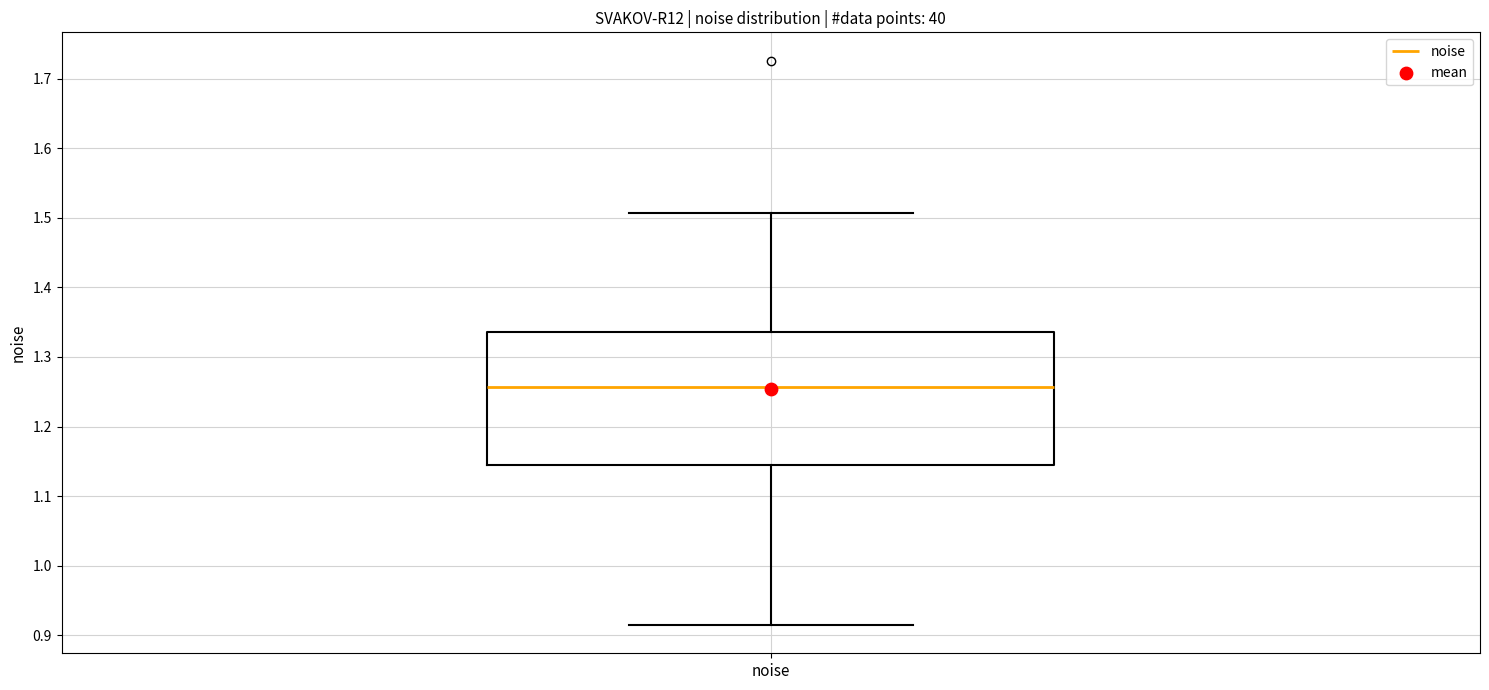

Read this box plot against the y-axis: the position of the median line, the range covered by the box, and the ends of both whiskers. The values are not printed on the chart, so give them approximately, as read against the axis.

median 1.26, box 1.14 to 1.34, whiskers 0.91 to 1.51